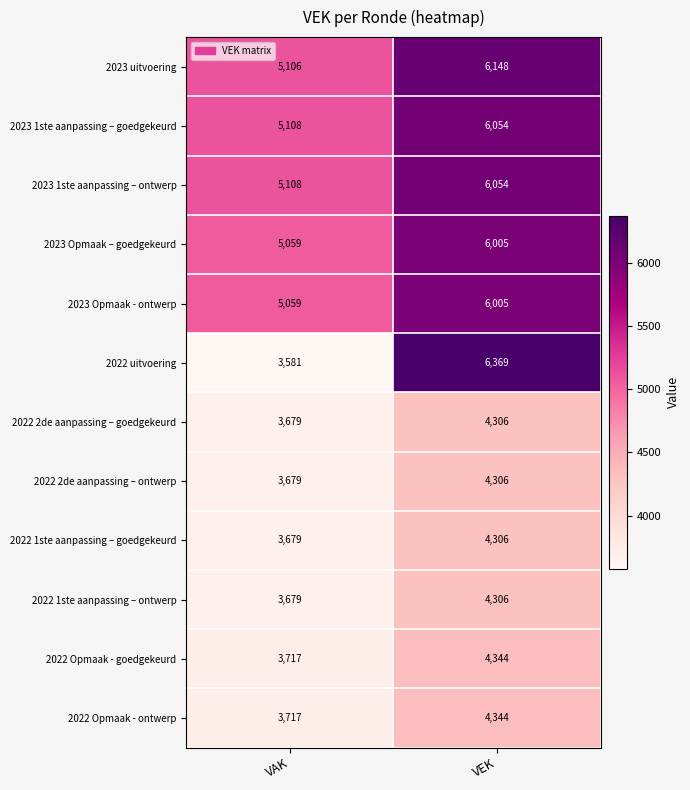

Which series changed the most between VAK and VEK?

2022 uitvoering